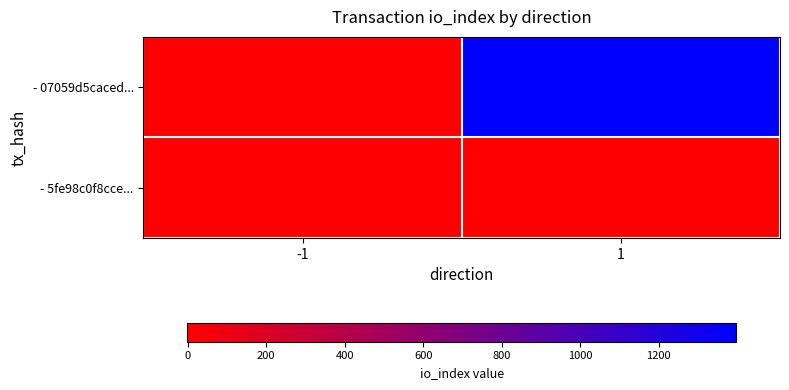

Reading right to left, transcribe all the data shown in this chart.

- 07059d5caced...: 1=1397	-1=-1
- 5fe98c0f8cce...: 1=4	-1=1